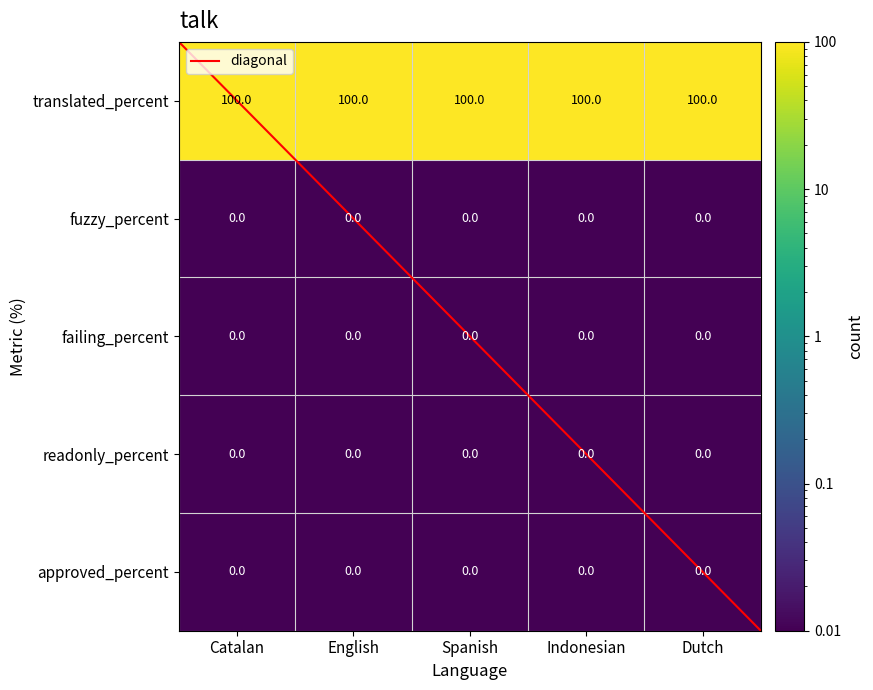

Which category has the lowest value across all series?

Catalan